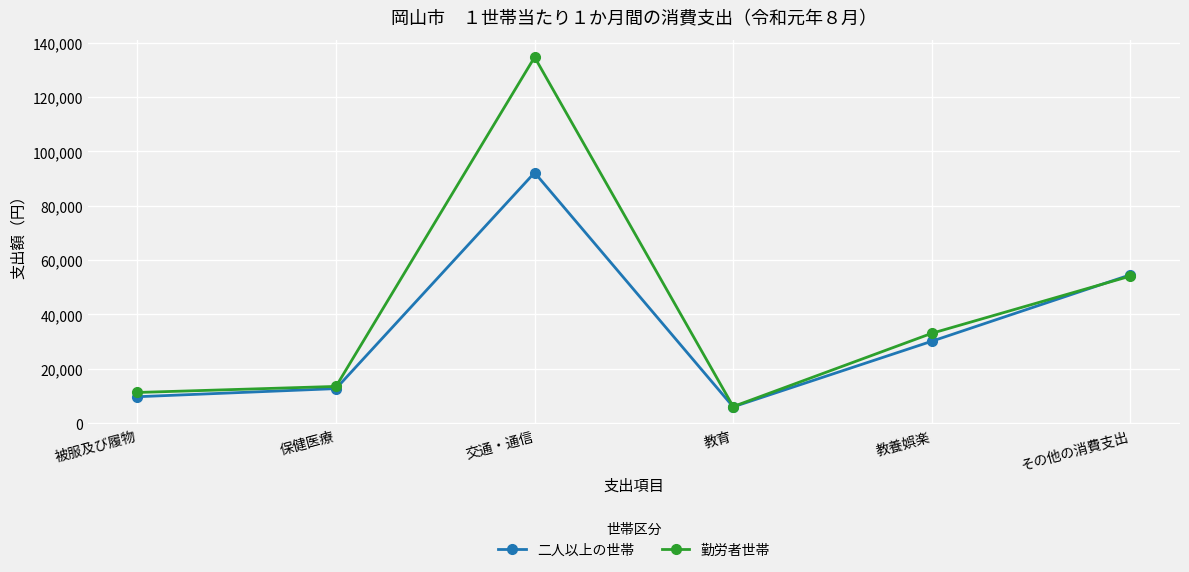

True or false: 勤労者世帯 has more than 2 interior local peaks.

False